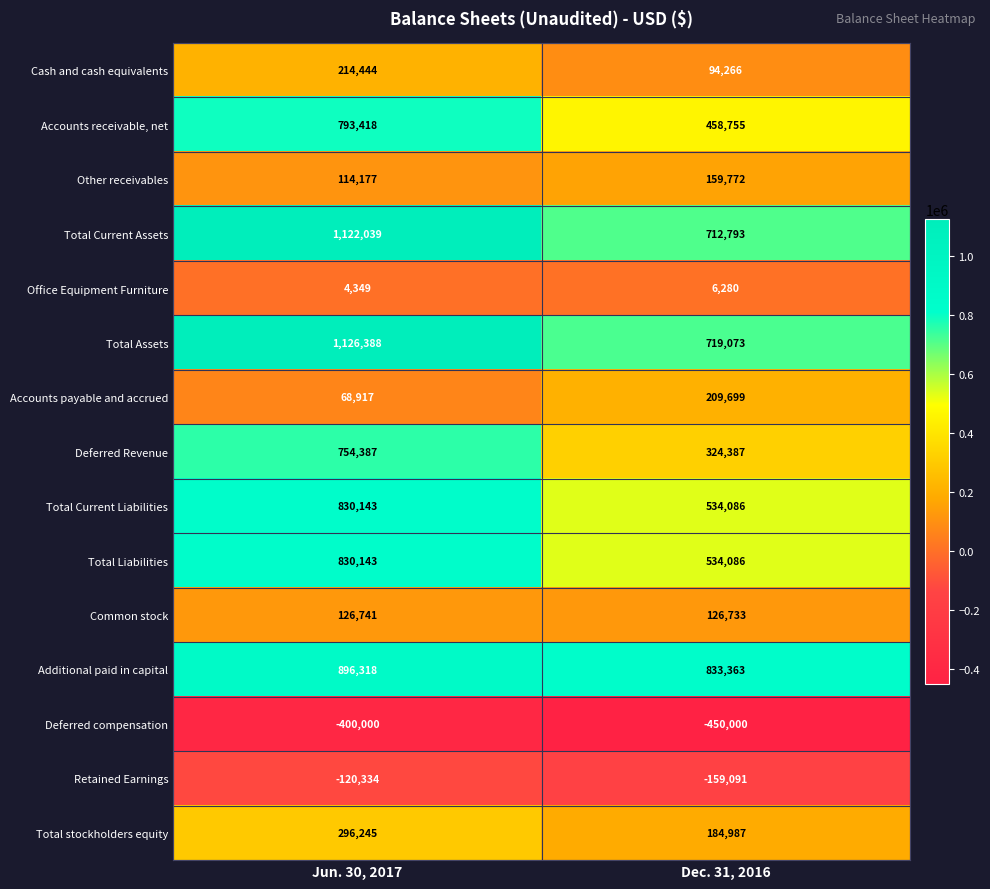

The Total Current Liabilities series shows 1187056 at Jun. 30, 2017. True or false?

False